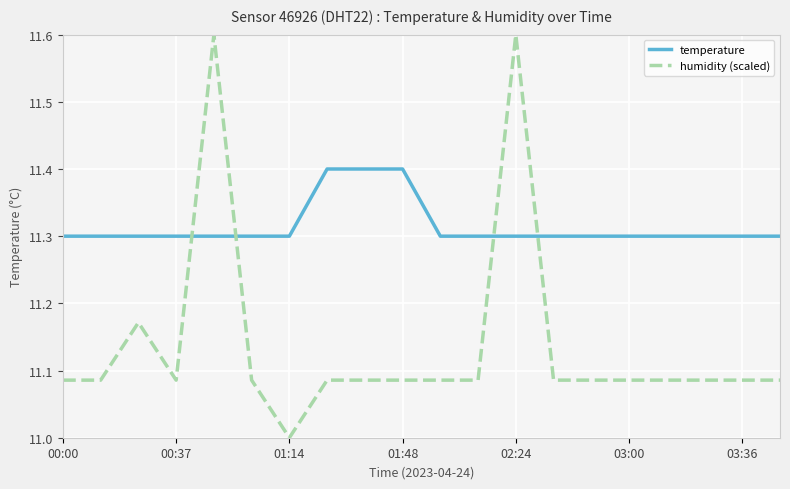

Which series has the widest spread of values?

humidity (scaled)